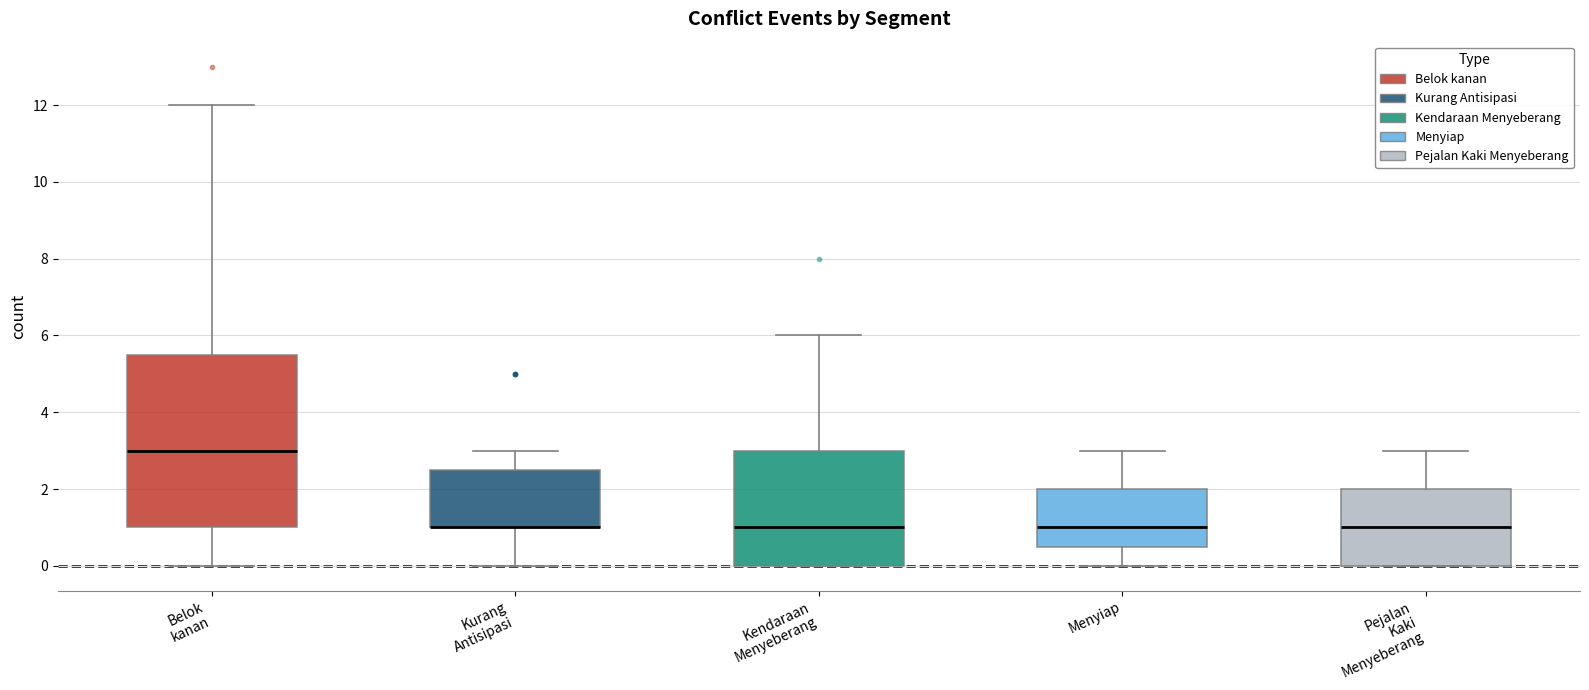

Where does the median line of the box for Menyiap sit on the y-axis? The values are not printed on the chart, so give them approximately, as read against the axis.

1.0